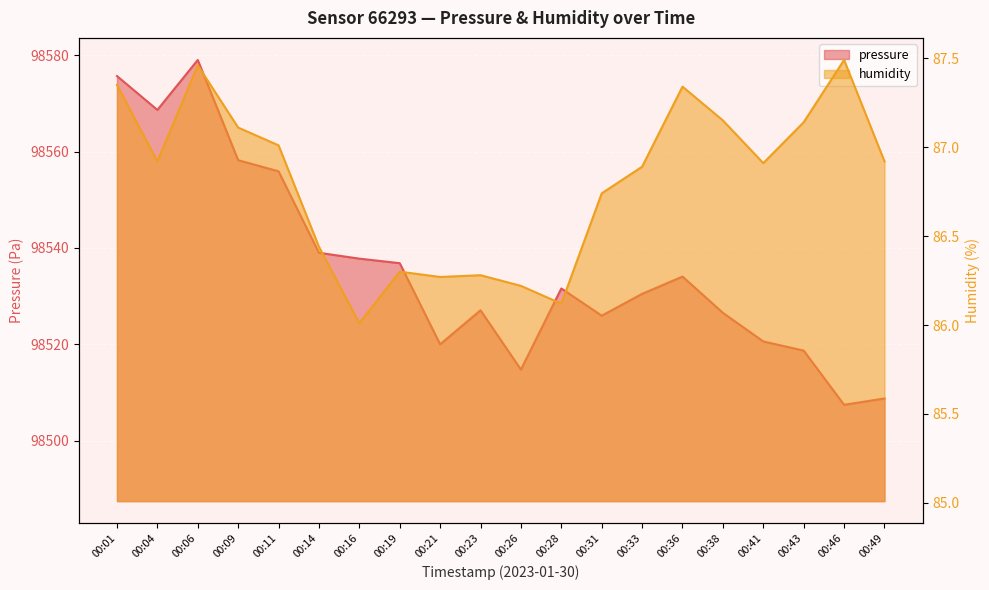

Rank the series by their maximum value, from highest to lowest.

pressure, humidity